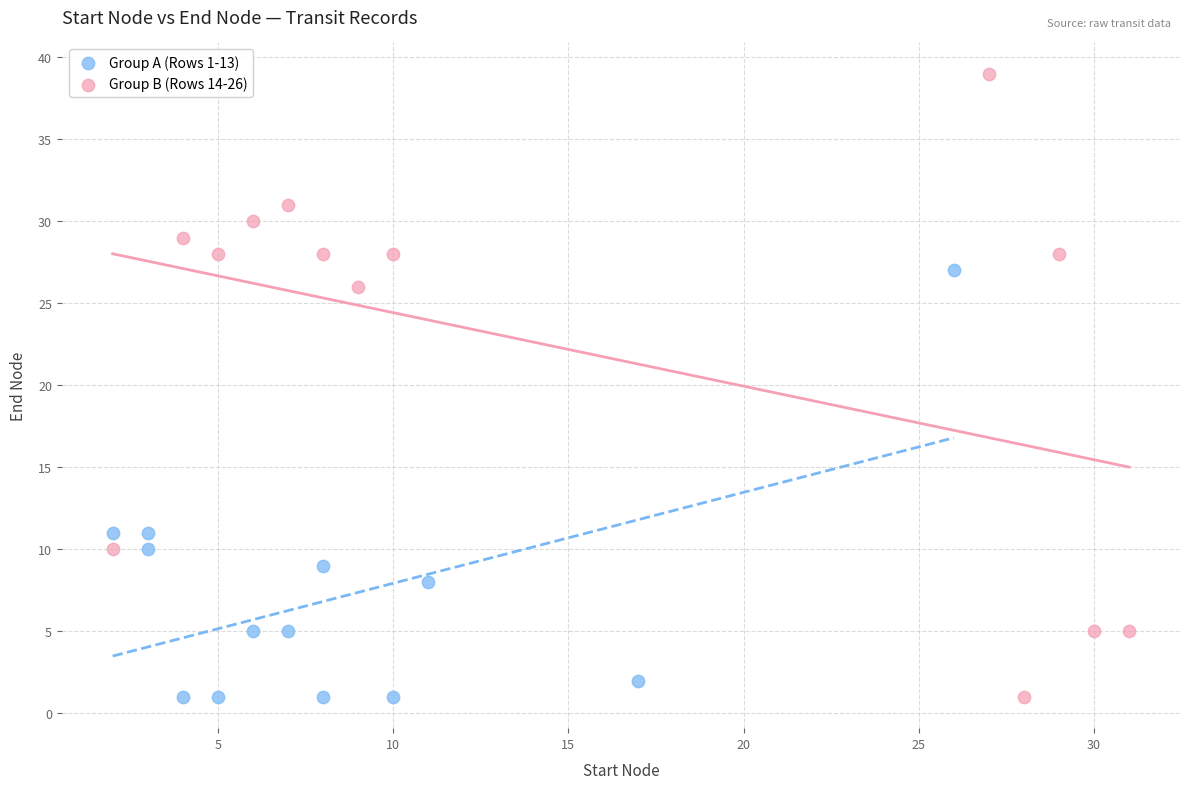

Which series has the widest spread of Y values?

Group B (Rows 14-26)